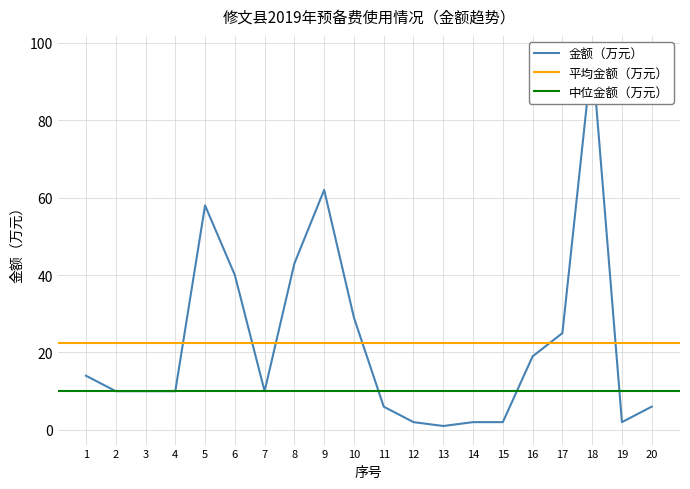

Rank the categories by value from highest to lowest.

18, 9, 5, 8, 6, 10, 17, 16, 1, 2, 3, 4, 7, 11, 20, 12, 14, 15, 19, 13